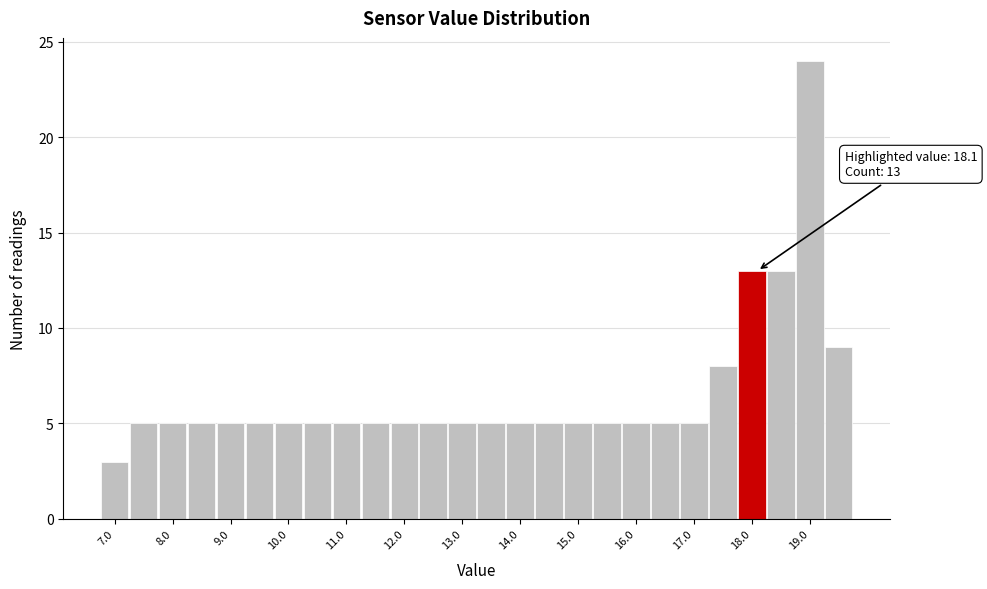

Which range on the x-axis has the tallest bar?

18.75 to 19.25